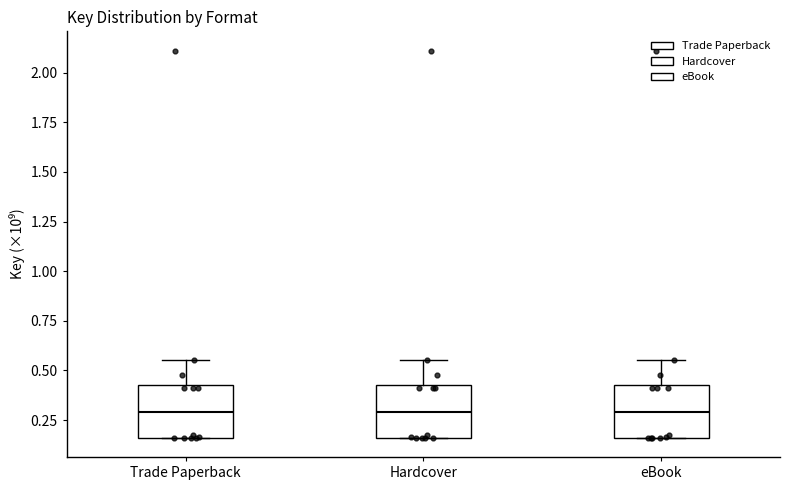

Reading left to right, read every box against the y-axis: the position of its median line, the range the box covers, and the ends of its whiskers. The values are not printed on the chart, so give them approximately, as read against the axis.

Trade Paperback: median 0.30, box 0.15 to 0.45, whiskers 0.15 to 0.55
Hardcover: median 0.30, box 0.15 to 0.45, whiskers 0.15 to 0.55
eBook: median 0.30, box 0.15 to 0.45, whiskers 0.15 to 0.55